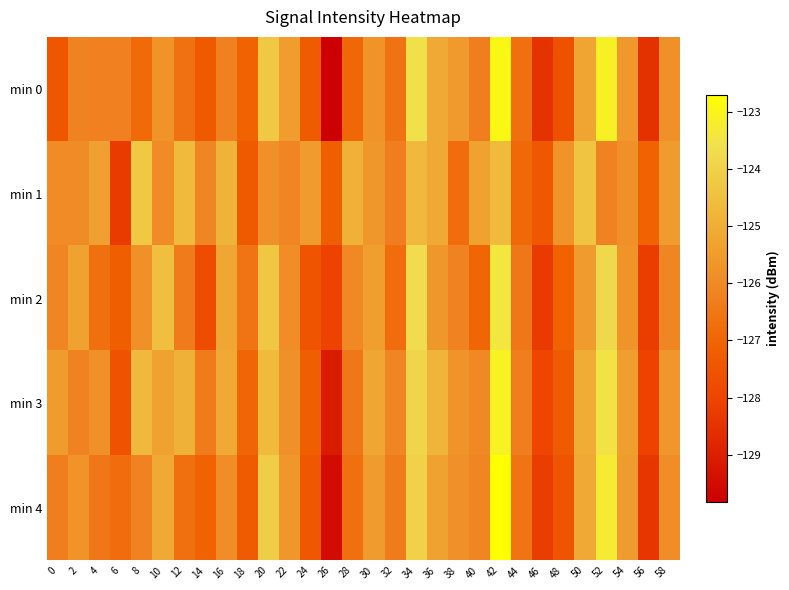

What is the spread (max minus min) of values at 10?

1.5